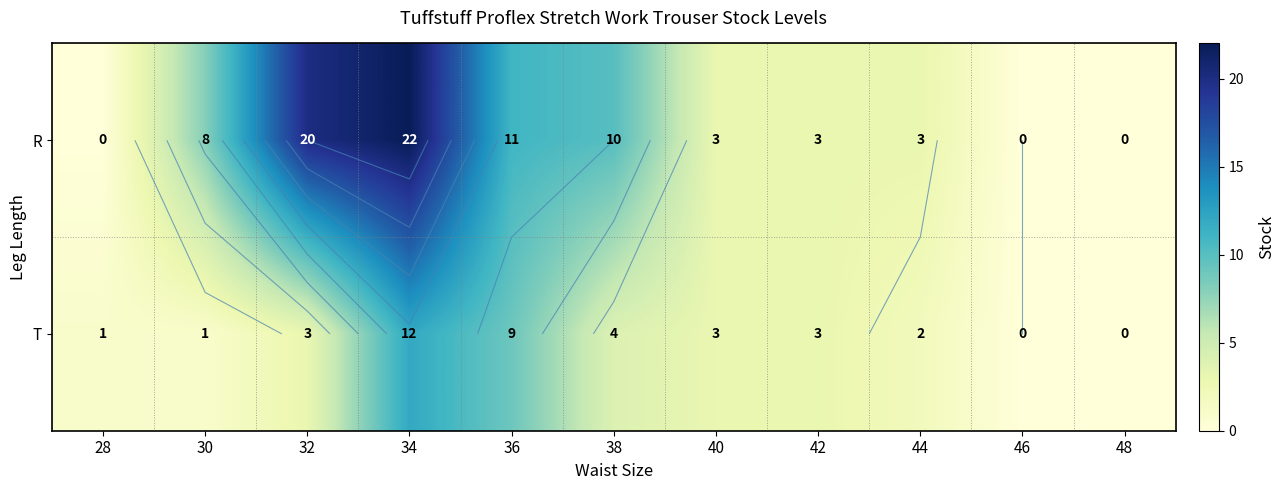

What is the maximum value for R?

22